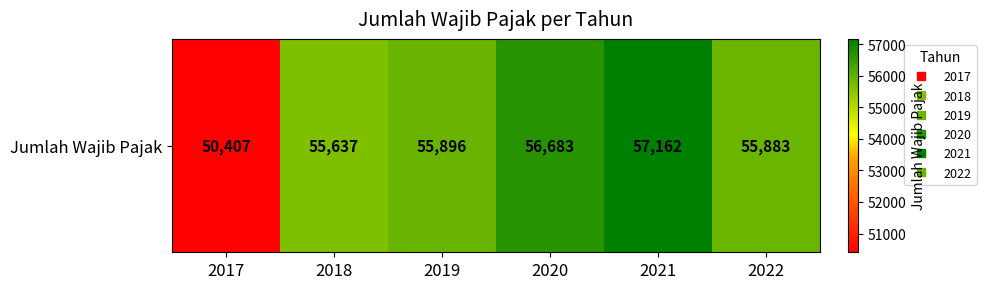

The value at 2019 is 55896. True or false?

True